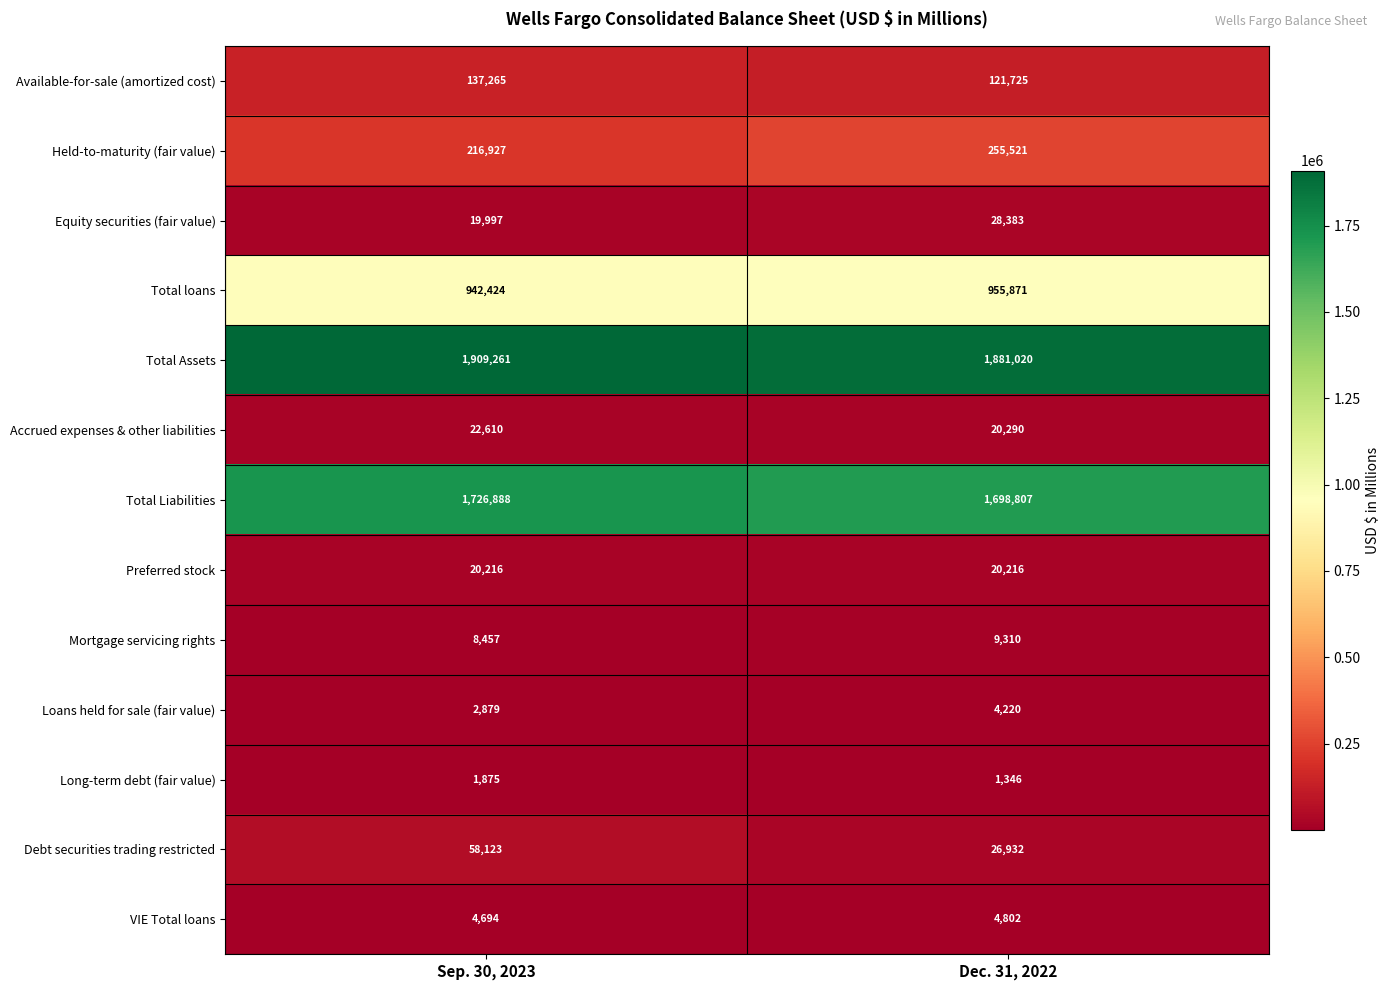

Reading left to right, transcribe all the data shown in this chart.

Available-for-sale (amortized cost): Sep. 30, 2023=137265	Dec. 31, 2022=121725
Held-to-maturity (fair value): Sep. 30, 2023=216927	Dec. 31, 2022=255521
Equity securities (fair value): Sep. 30, 2023=19997	Dec. 31, 2022=28383
Total loans: Sep. 30, 2023=942424	Dec. 31, 2022=955871
Total Assets: Sep. 30, 2023=1909261	Dec. 31, 2022=1881020
Accrued expenses & other liabilities: Sep. 30, 2023=22610	Dec. 31, 2022=20290
Total Liabilities: Sep. 30, 2023=1726888	Dec. 31, 2022=1698807
Preferred stock: Sep. 30, 2023=20216	Dec. 31, 2022=20216
Mortgage servicing rights: Sep. 30, 2023=8457	Dec. 31, 2022=9310
Loans held for sale (fair value): Sep. 30, 2023=2879	Dec. 31, 2022=4220
Long-term debt (fair value): Sep. 30, 2023=1875	Dec. 31, 2022=1346
Debt securities trading restricted: Sep. 30, 2023=58123	Dec. 31, 2022=26932
VIE Total loans: Sep. 30, 2023=4694	Dec. 31, 2022=4802